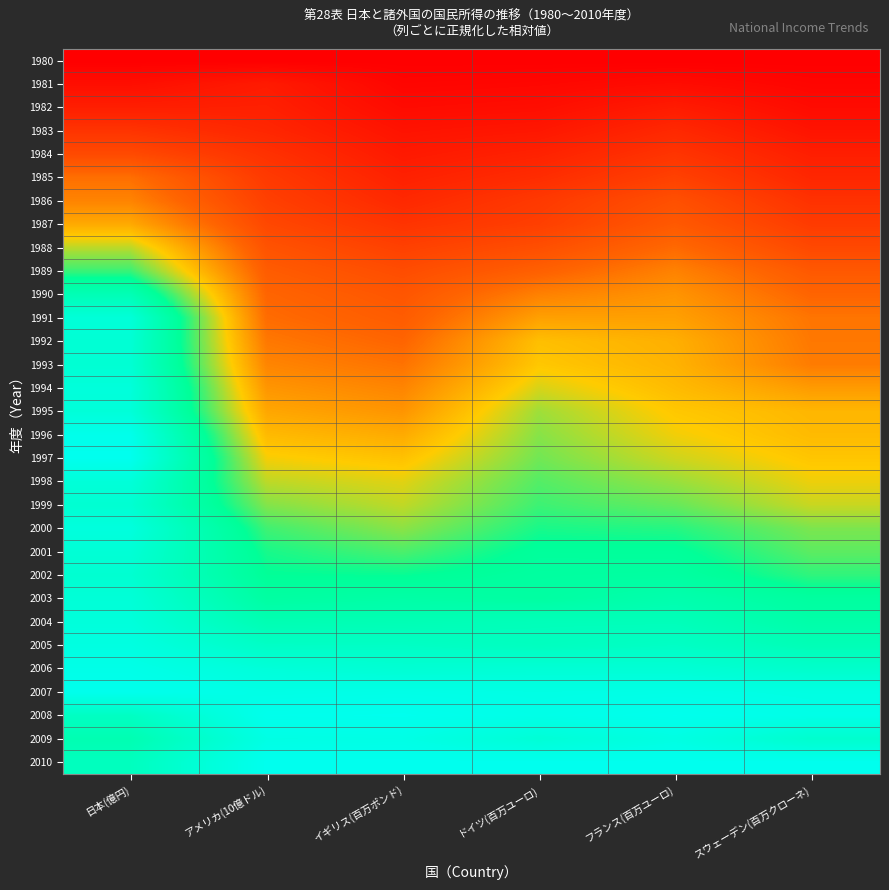

What is the total value across all series at アメリカ(10億ドル)?

15.0